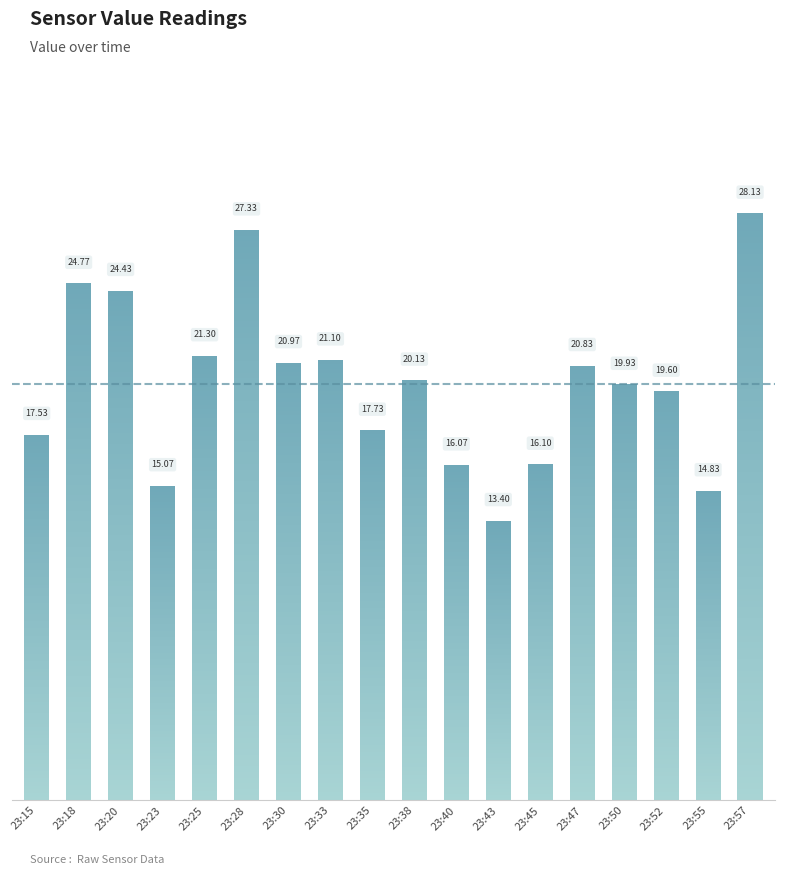

At which category does the chart reach its peak across all series?

23:57